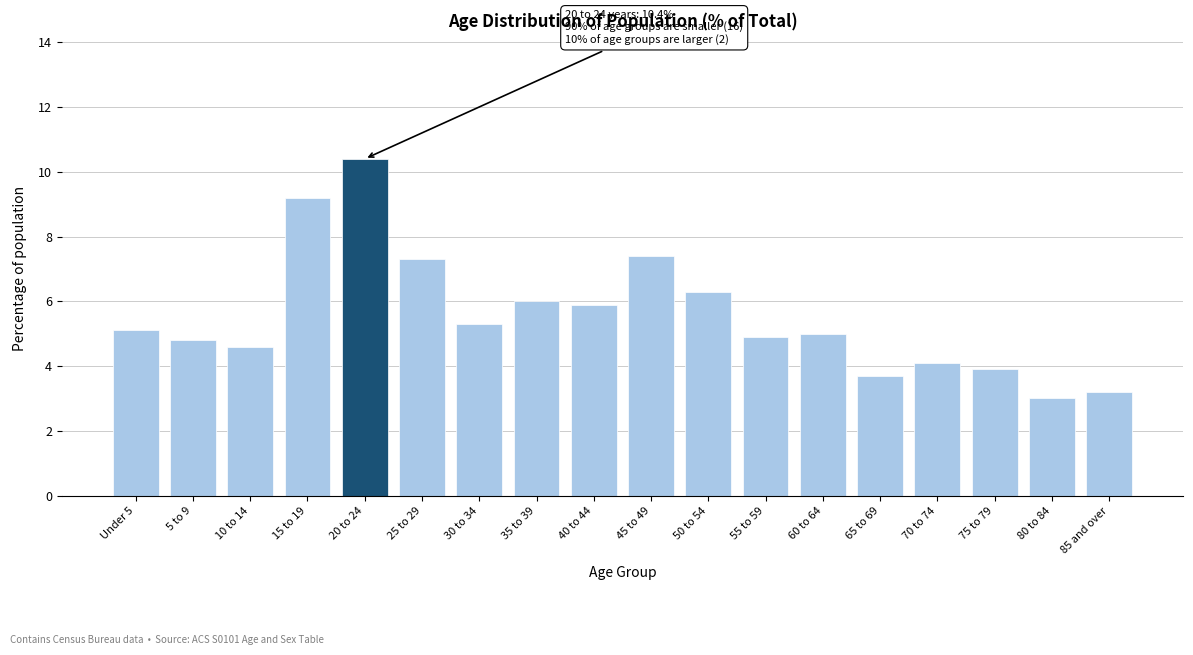

Reading left to right, extract all data points from this chart.

5.1	4.8	4.6	9.2	10.4	7.3	5.3	6.0	5.9	7.4	6.3	4.9	5.0	3.7	4.1	3.9	3.0	3.2